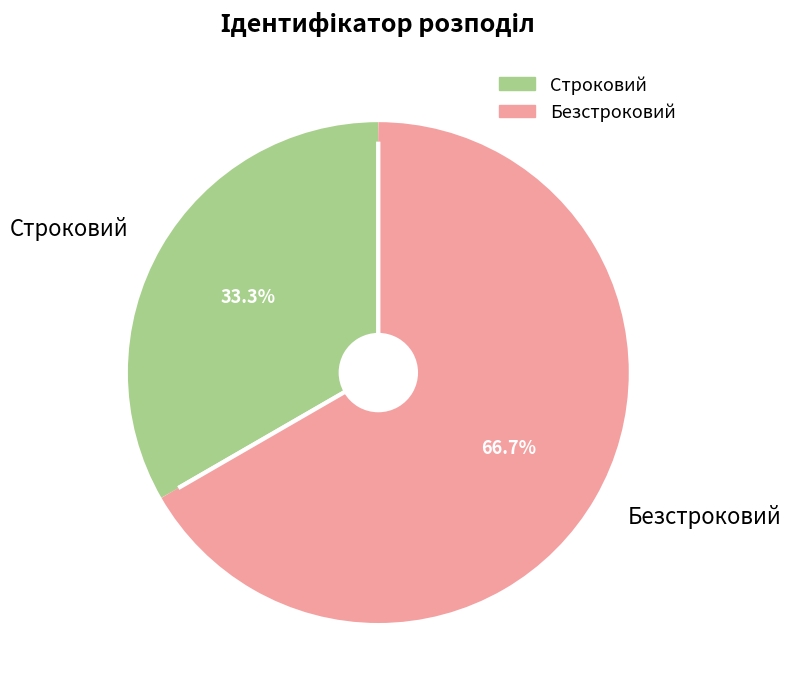

Rank the categories by value from lowest to highest.

Строковий, Безстроковий